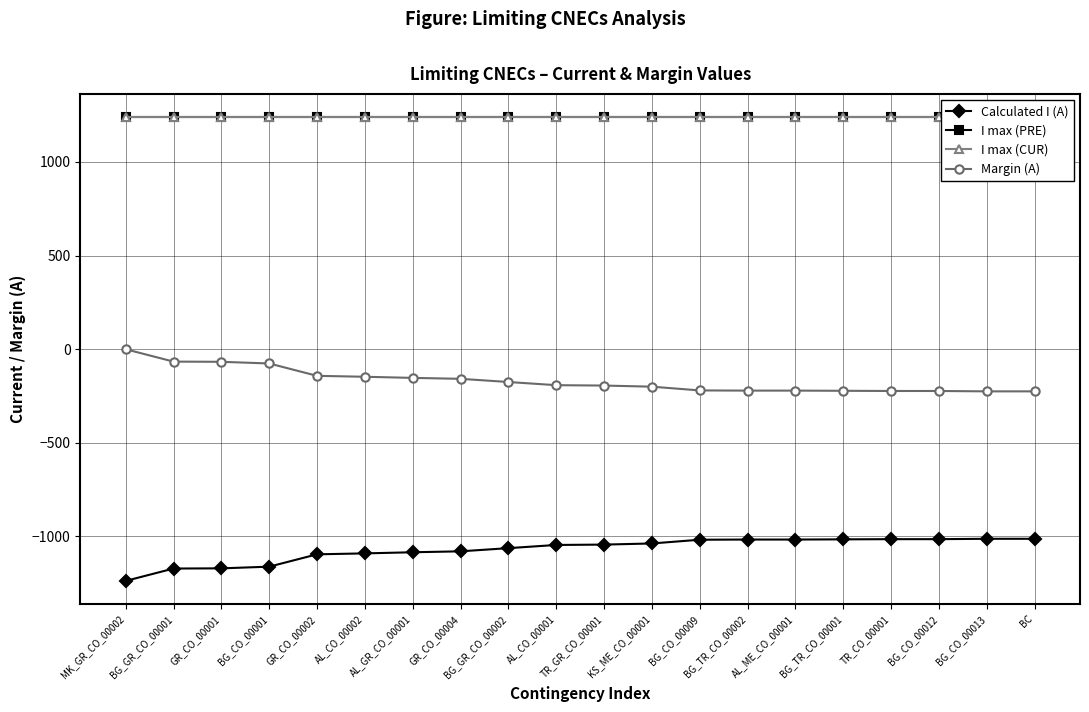

At which label does Calculated I (A) reach its peak?

BG_CO_00013